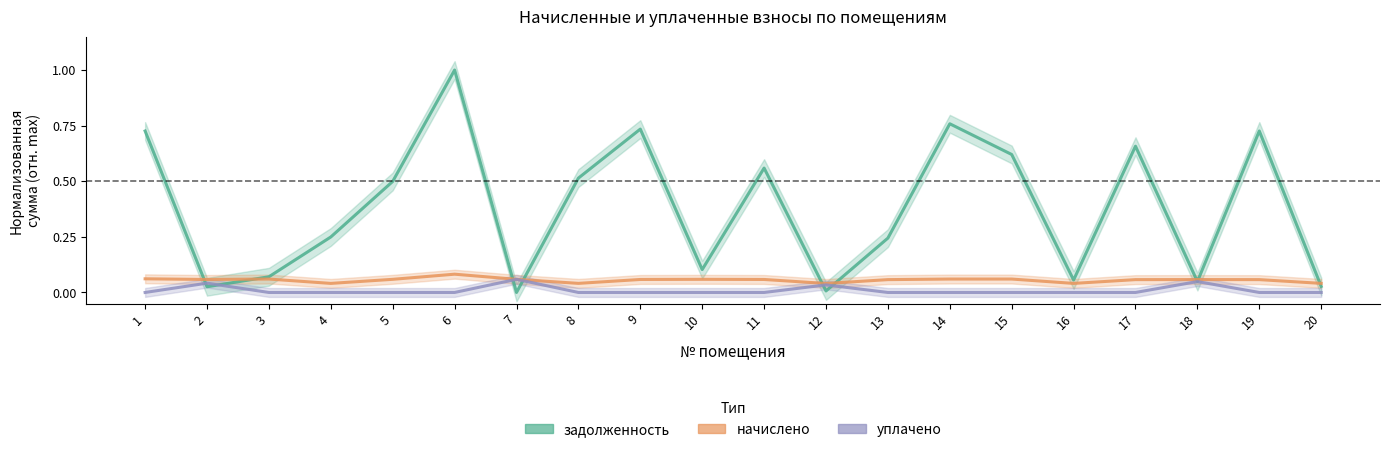

True or false: уплачено and начислено intersect in this chart.

False